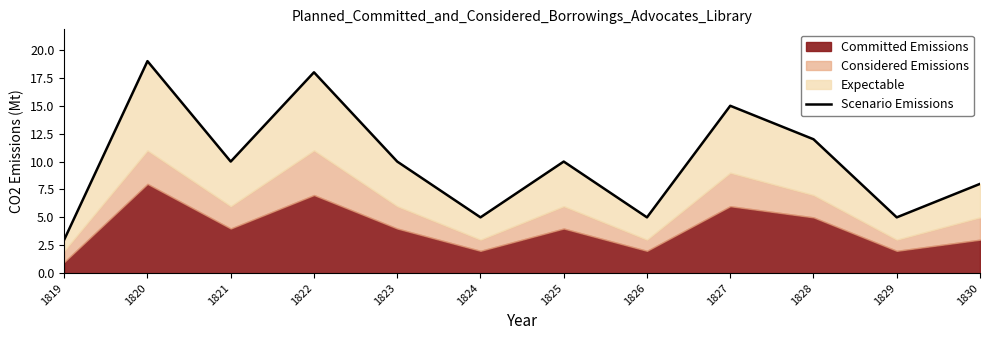

Between 1819 and 1820, which is larger?

1820